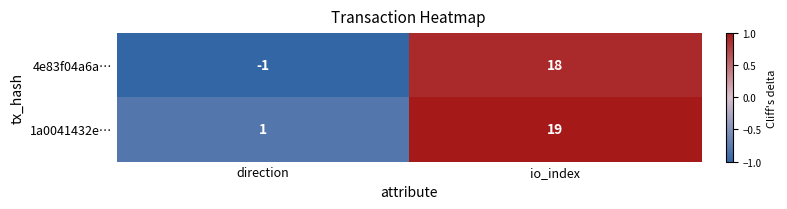

Is it true that 4e83f04a6a… equals 0 at direction?

False